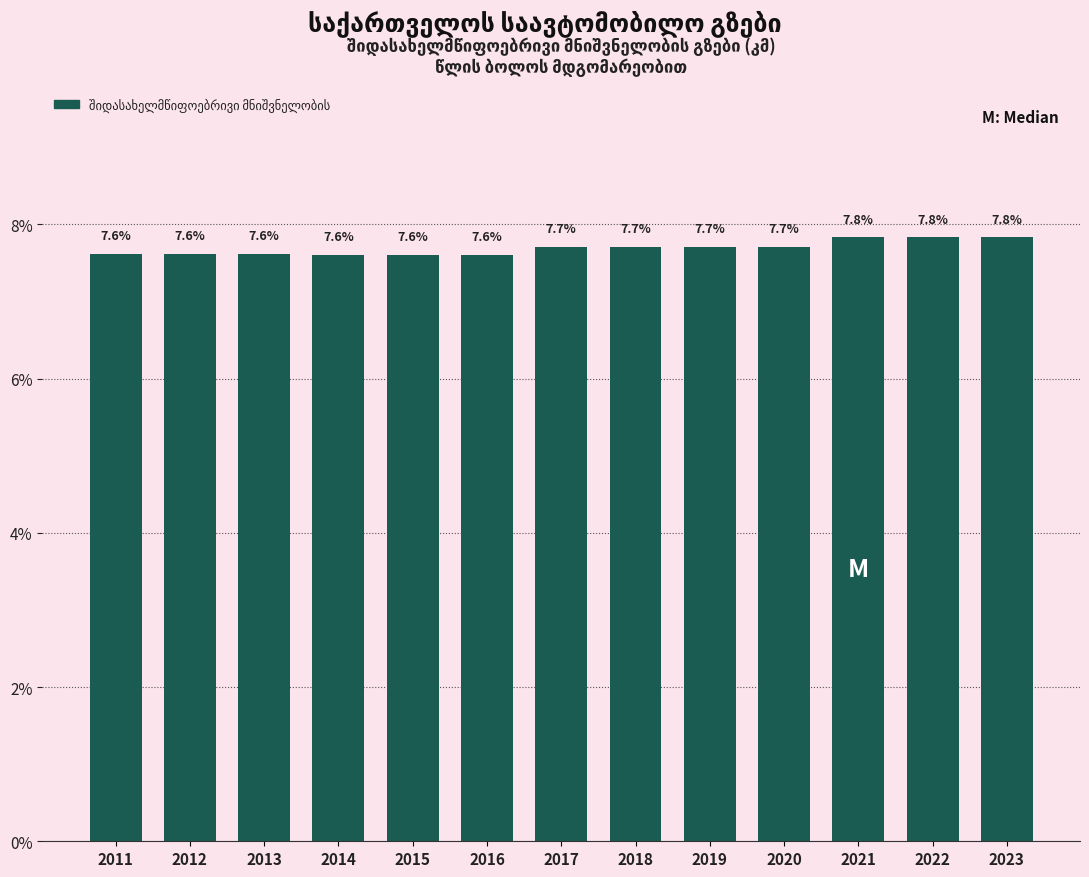

Reading right to left, list all the values displayed in this chart.

2023=7.8	2022=7.8	2021=7.8	2020=7.7	2019=7.7	2018=7.7	2017=7.7	2016=7.6	2015=7.6	2014=7.6	2013=7.6	2012=7.6	2011=7.6